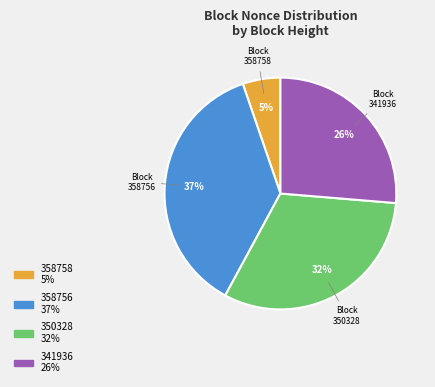

Do 358758 and 358756 together represent more than half of the pie?

No